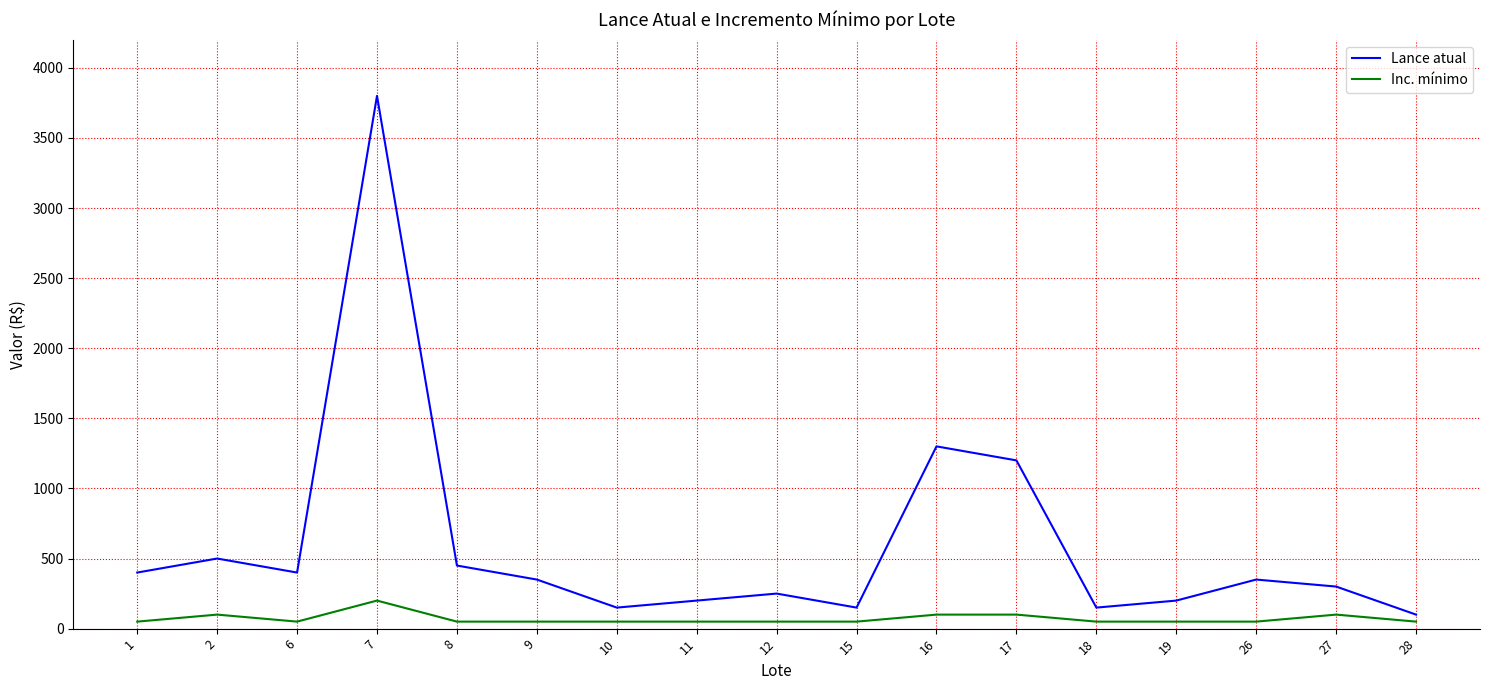

Is the value of Inc. mínimo at 11 greater than the value of Lance atual at 11?

No